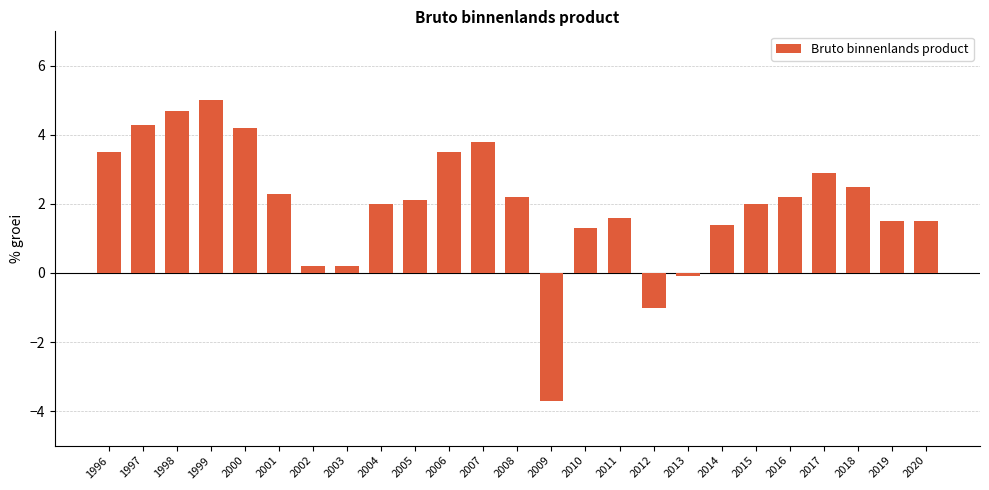

What is the smallest value displayed?

-3.7